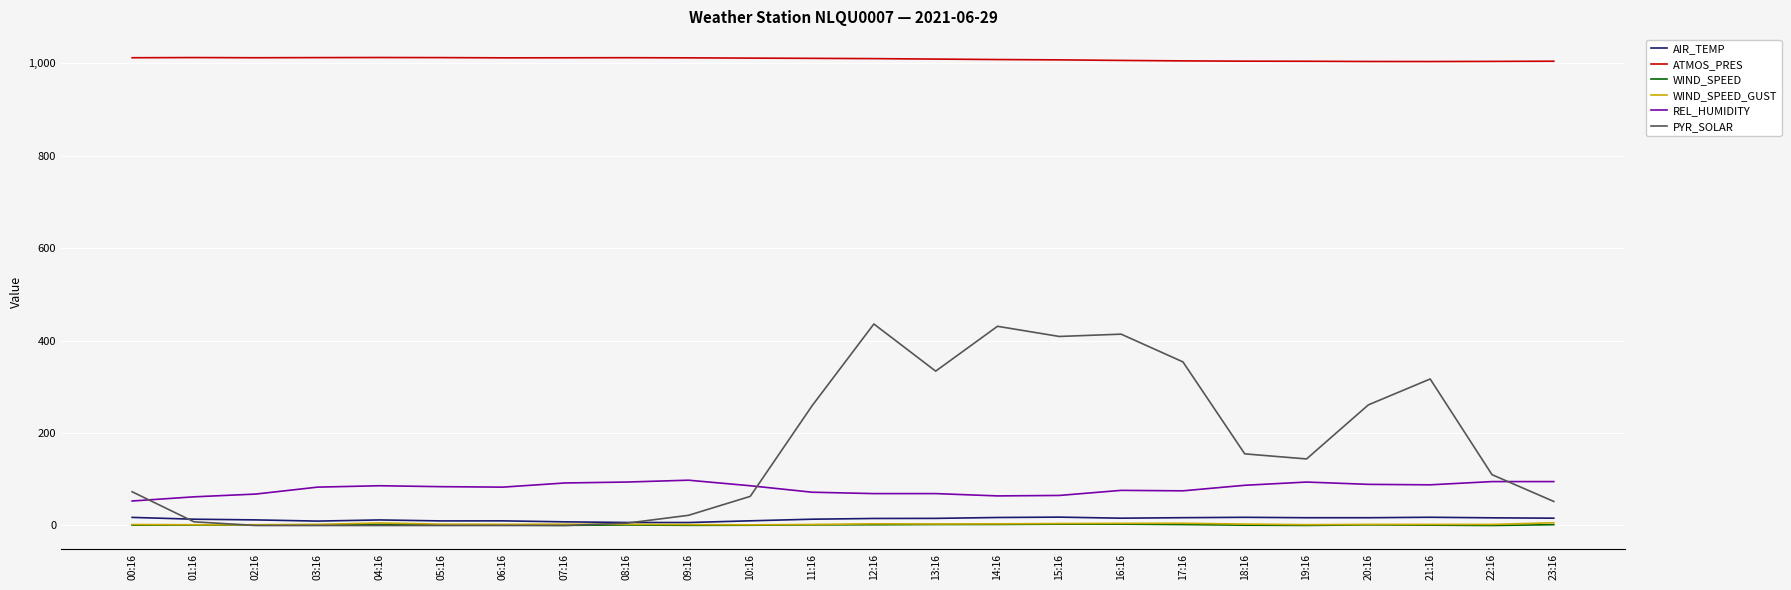

What is the sum of all AIR_TEMP values?

329.3